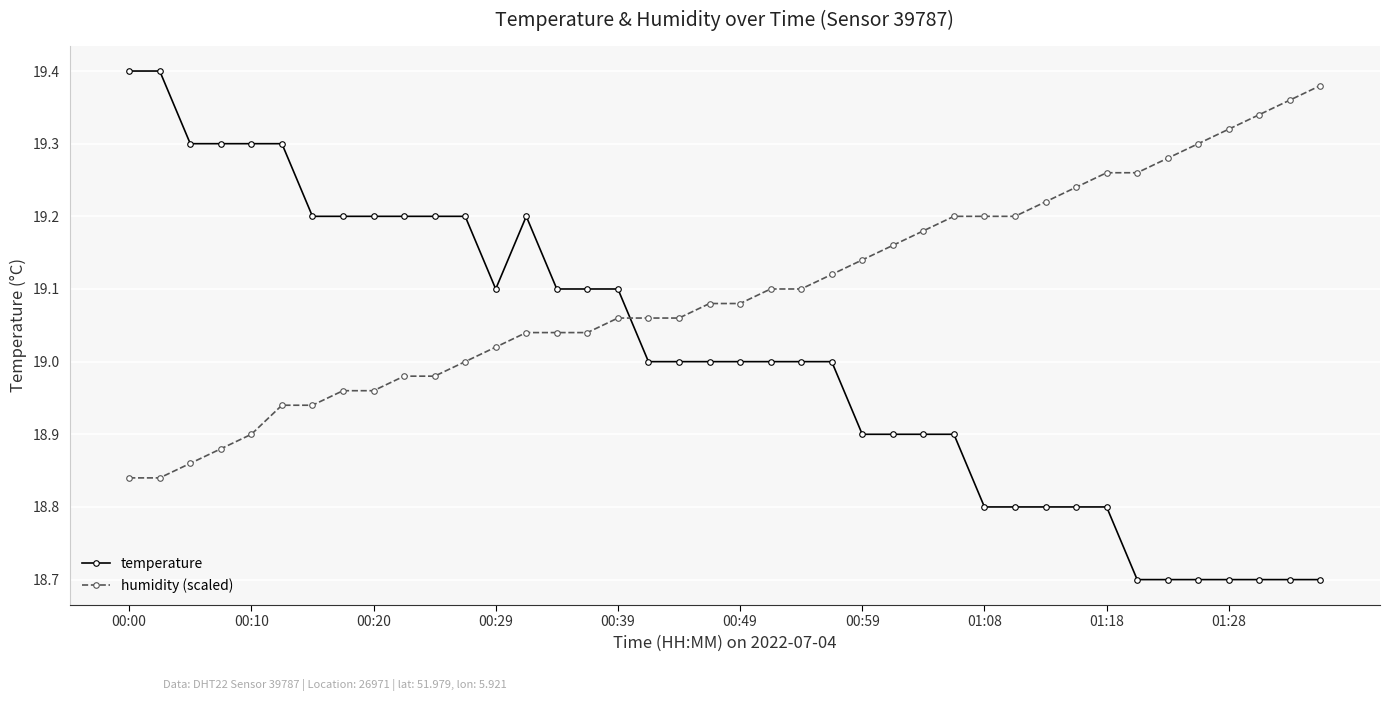

Which series ends up on top after the final intersection of temperature and humidity (scaled)?

humidity (scaled)